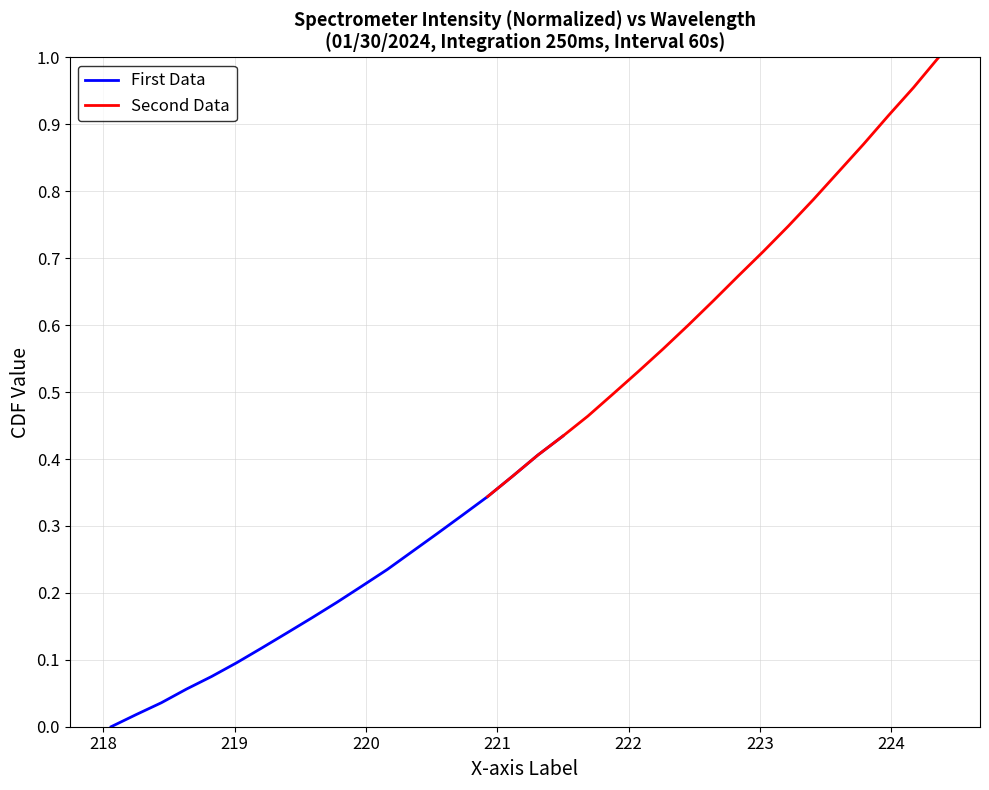

What is the sum of all First Data values?

3.8